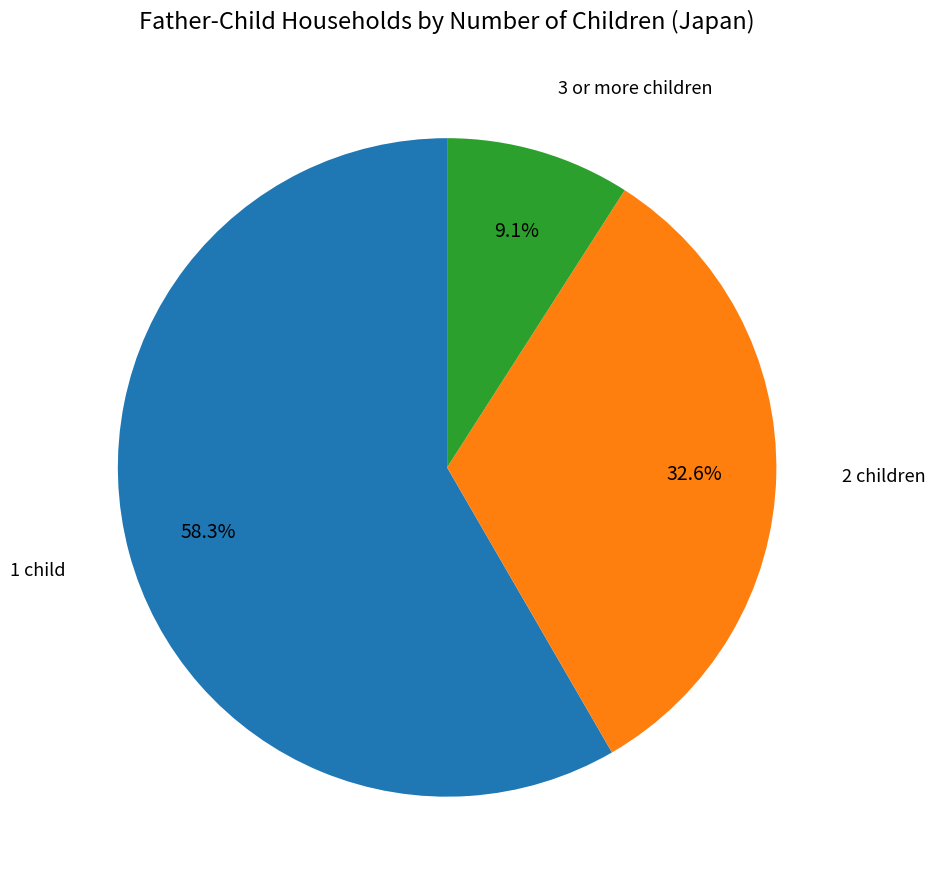

Is there any slice that represents more than half of the pie?

Yes